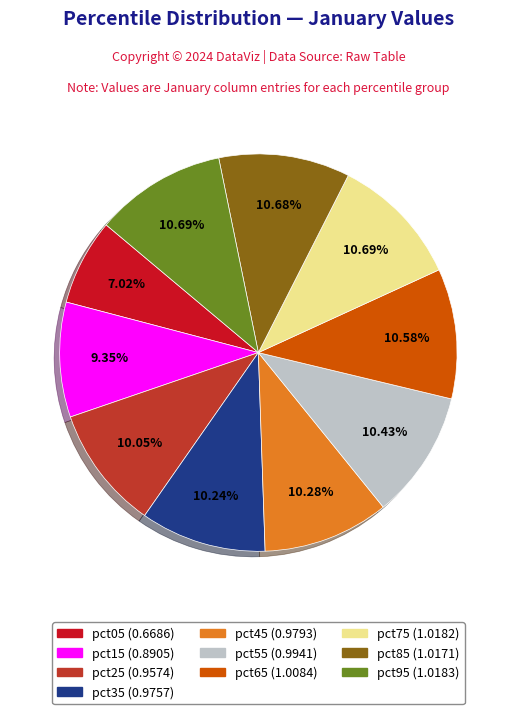

To the nearest percent, what is the combined percentage of pct15 and pct45?

20%